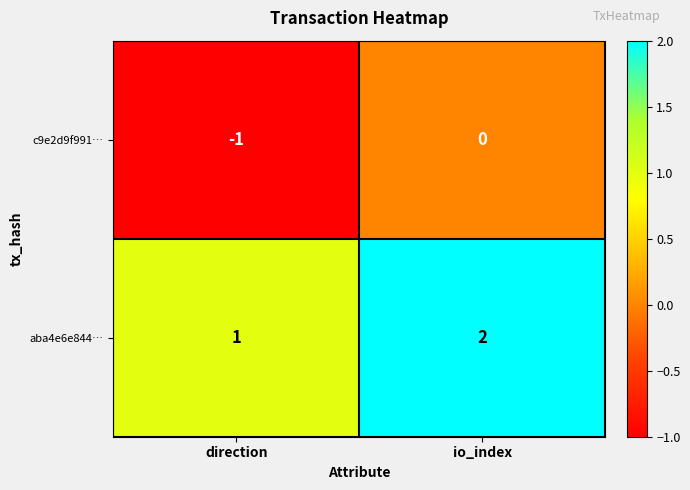

Rank the series by their average value, from highest to lowest.

aba4e6e844…, c9e2d9f991…